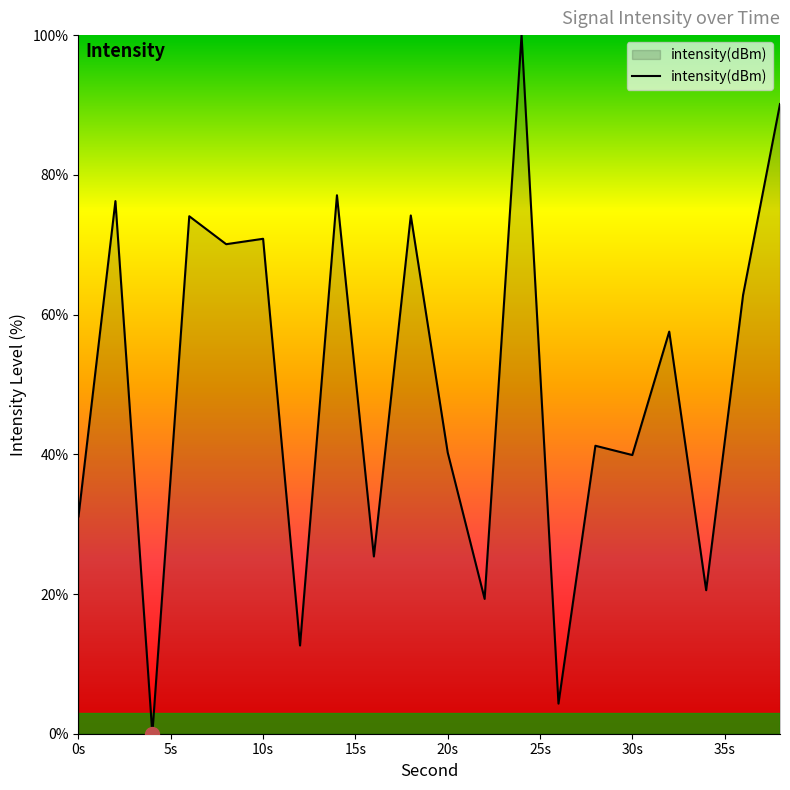

What is the greatest value displayed?

100.0